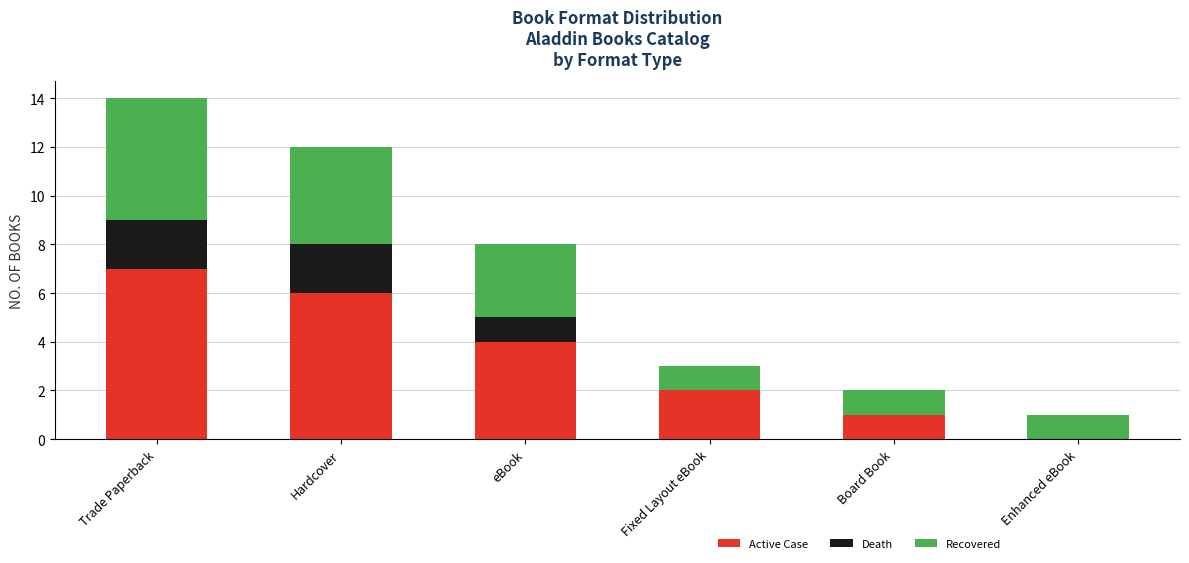

What is the approximate value of Active Case at Hardcover?

6